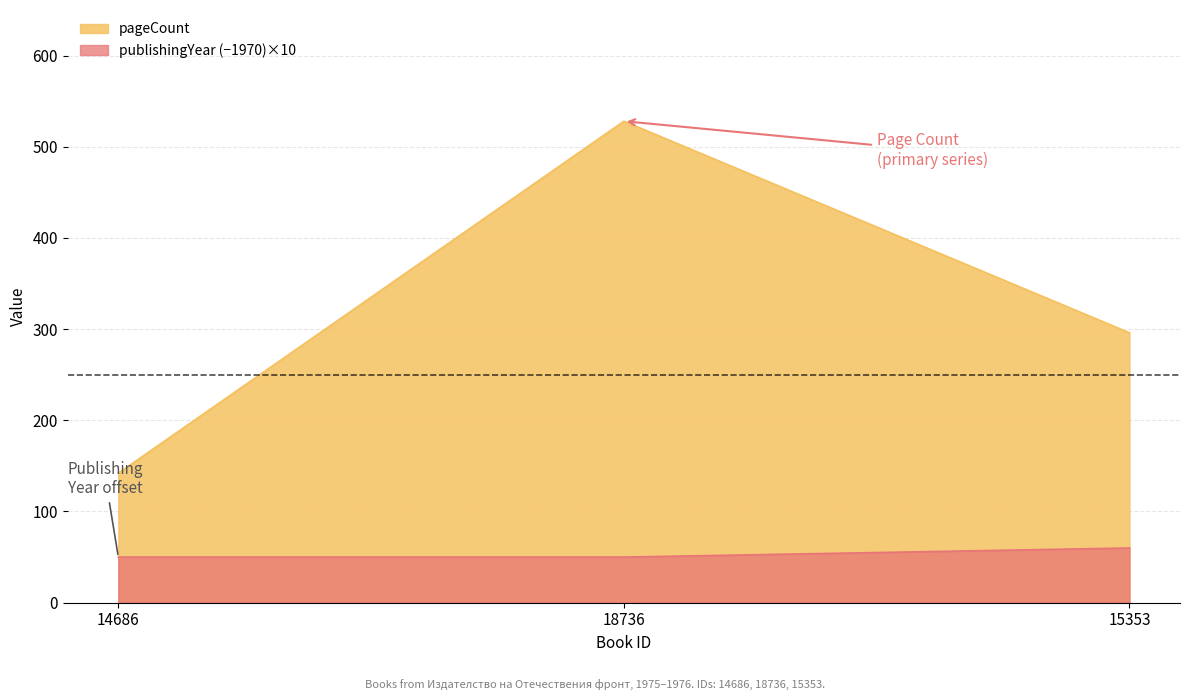

Is the value of pageCount at 18736 greater than the value of publishingYear at 14686?

Yes